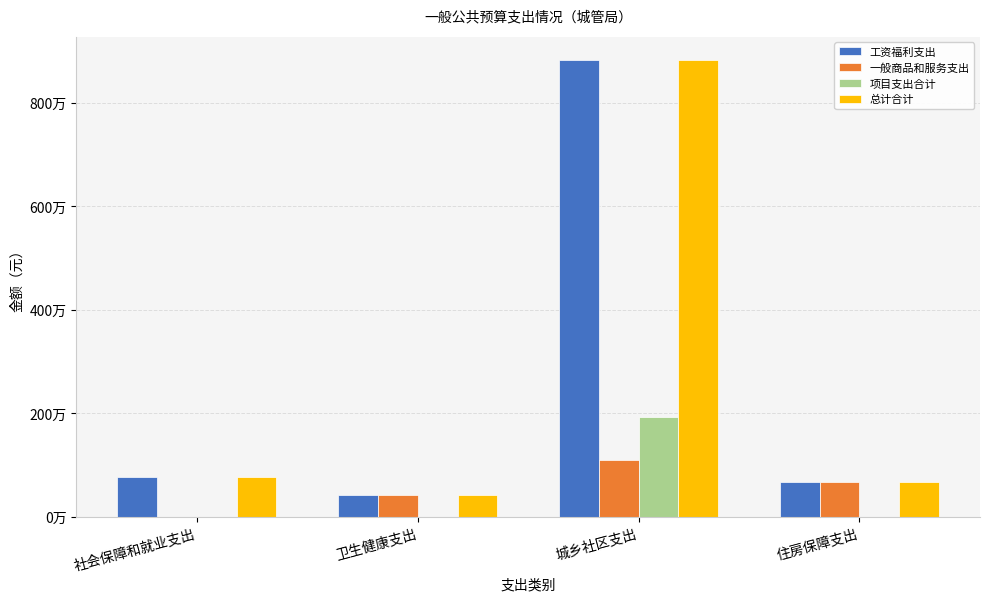

At which category is the sum across all series the highest?

城乡社区支出